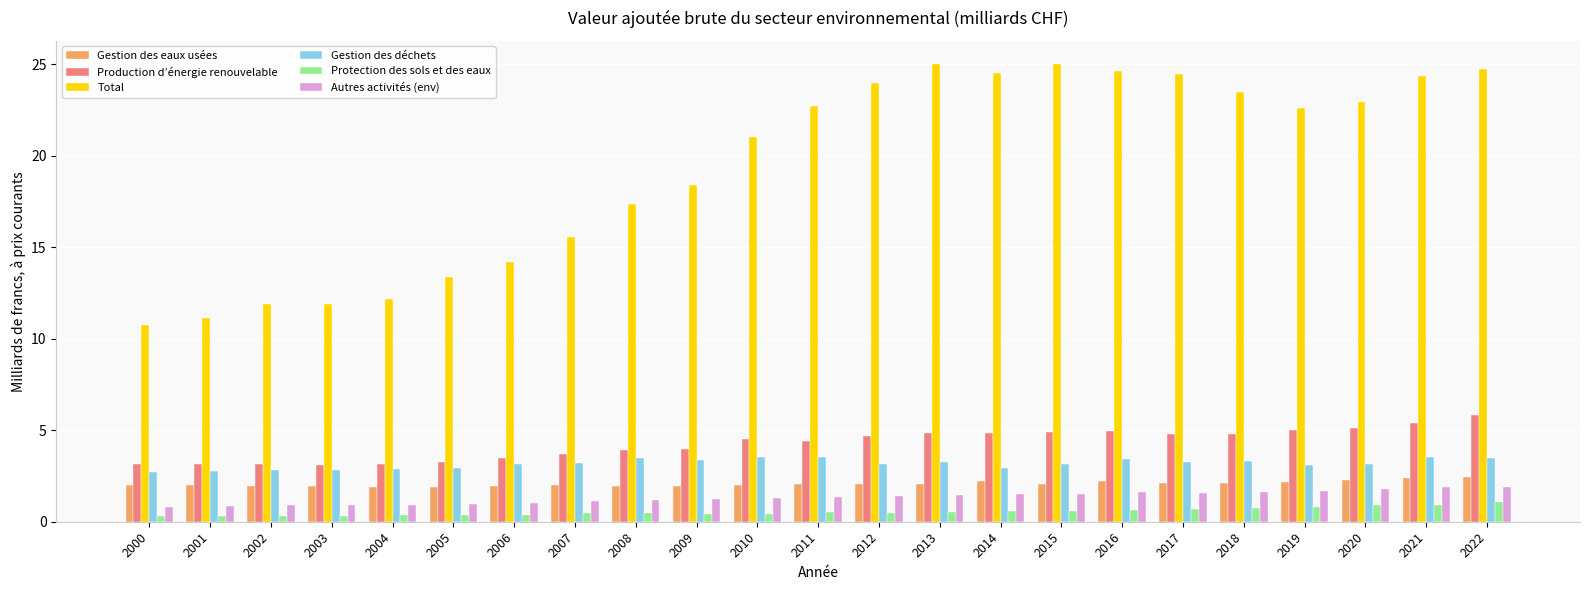

What is the sum of all Production d’énergie renouvelable values?

98.3